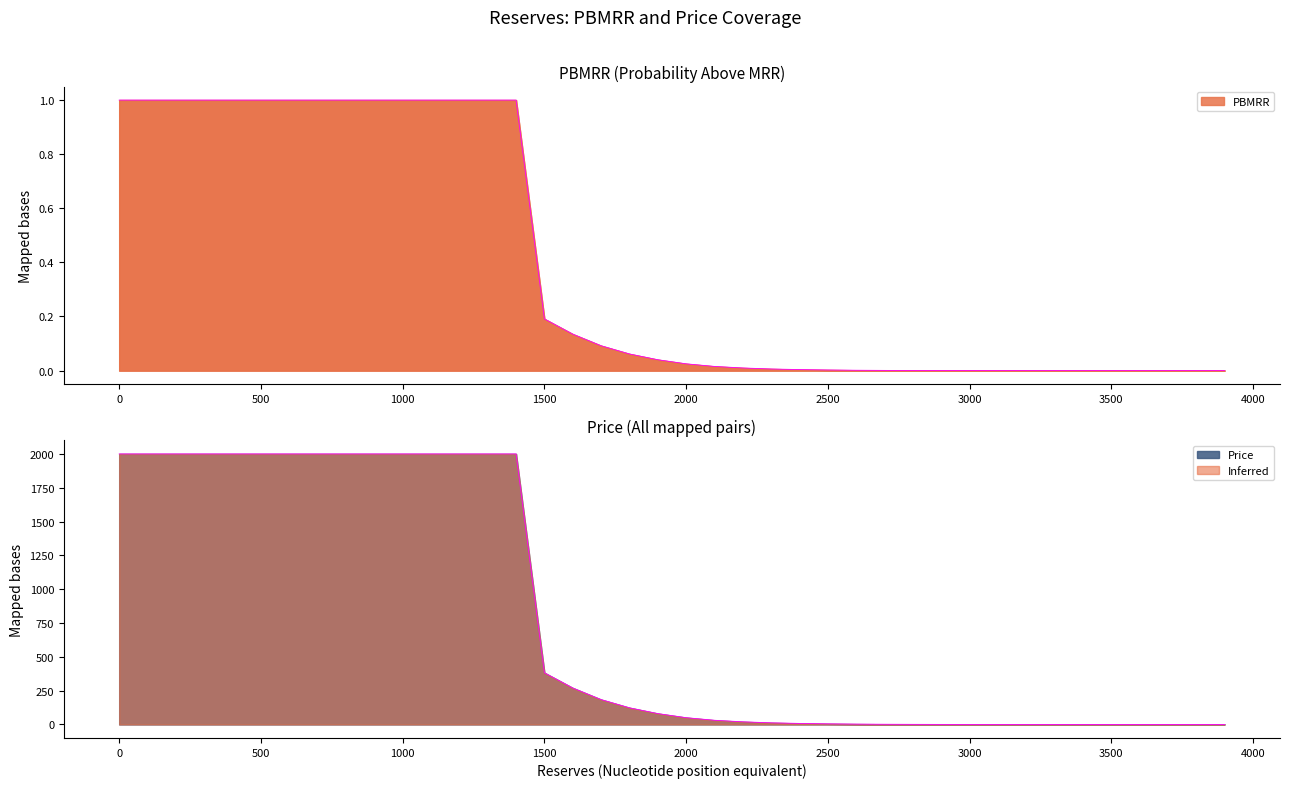

What is the sum of all PBMRR values?

15.6